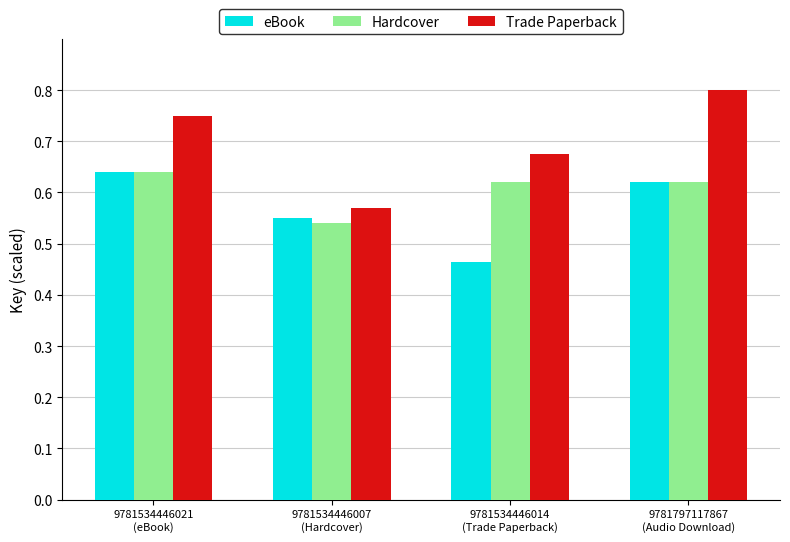

Count the number of categories in the chart.

4